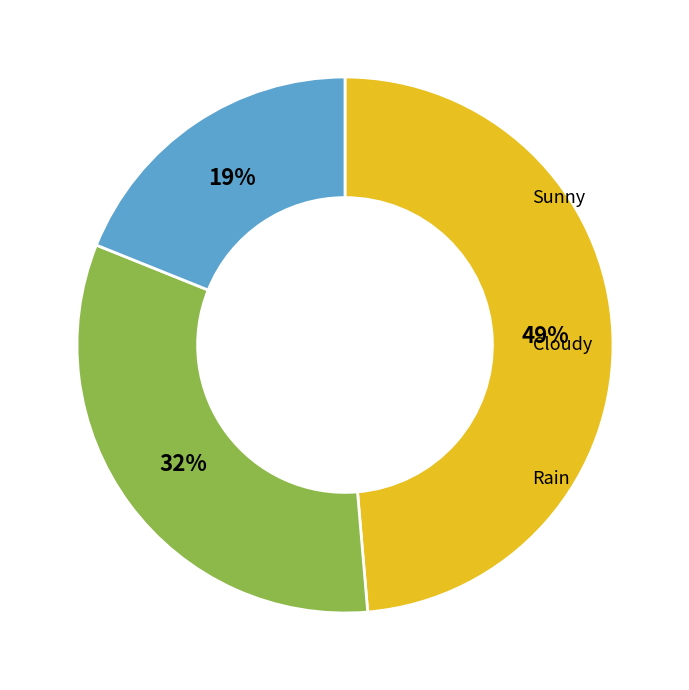

To the nearest percent, what is the average slice percentage?

33%